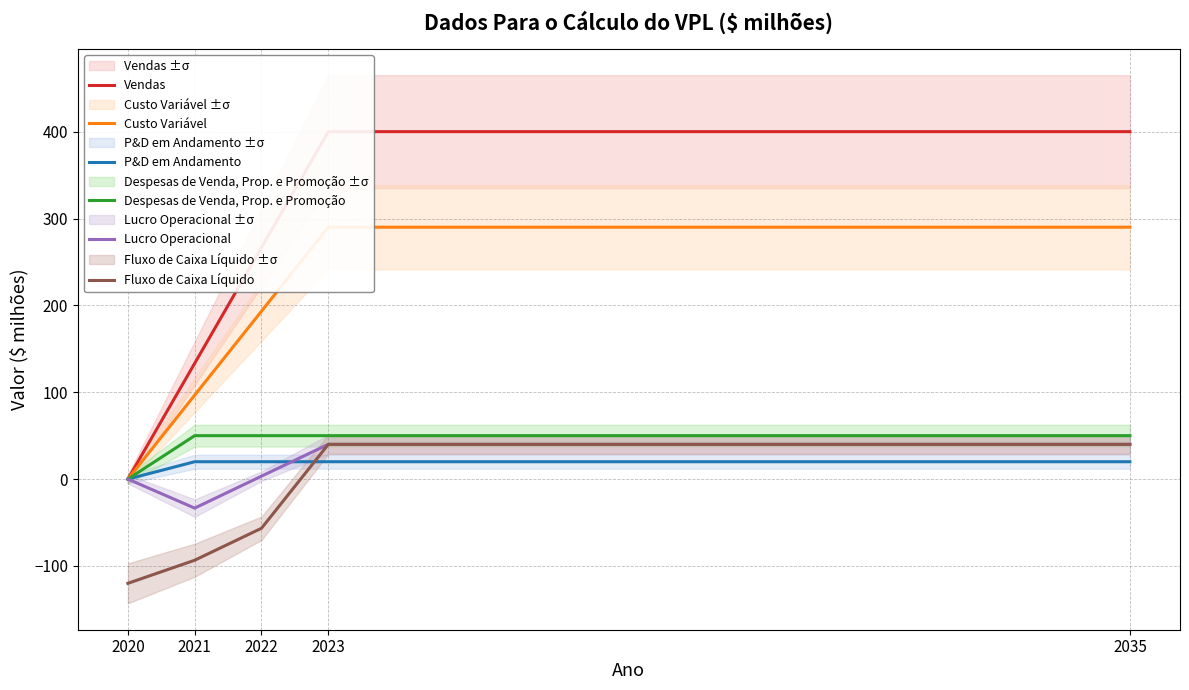

Which series has the largest total across all categories?

Vendas